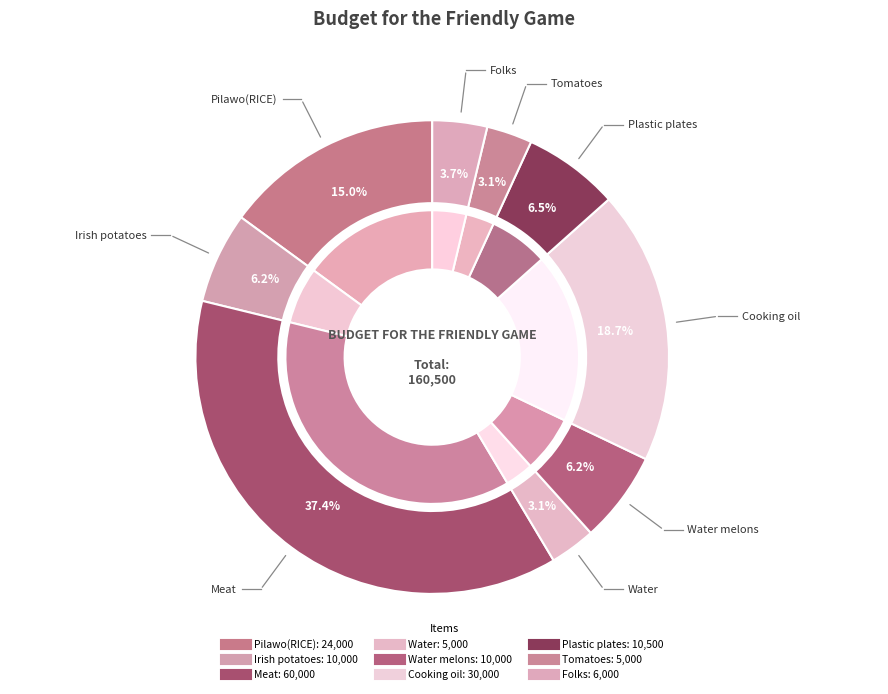

What percentage is the Irish potatoes slice, to the nearest percent?

6%